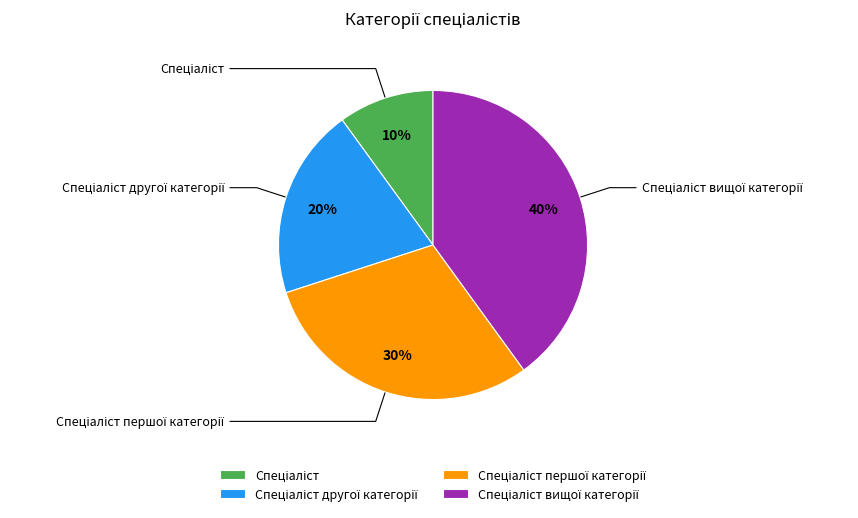

The Спеціаліст першої категорії slice represents 15% of the pie. True or false?

False